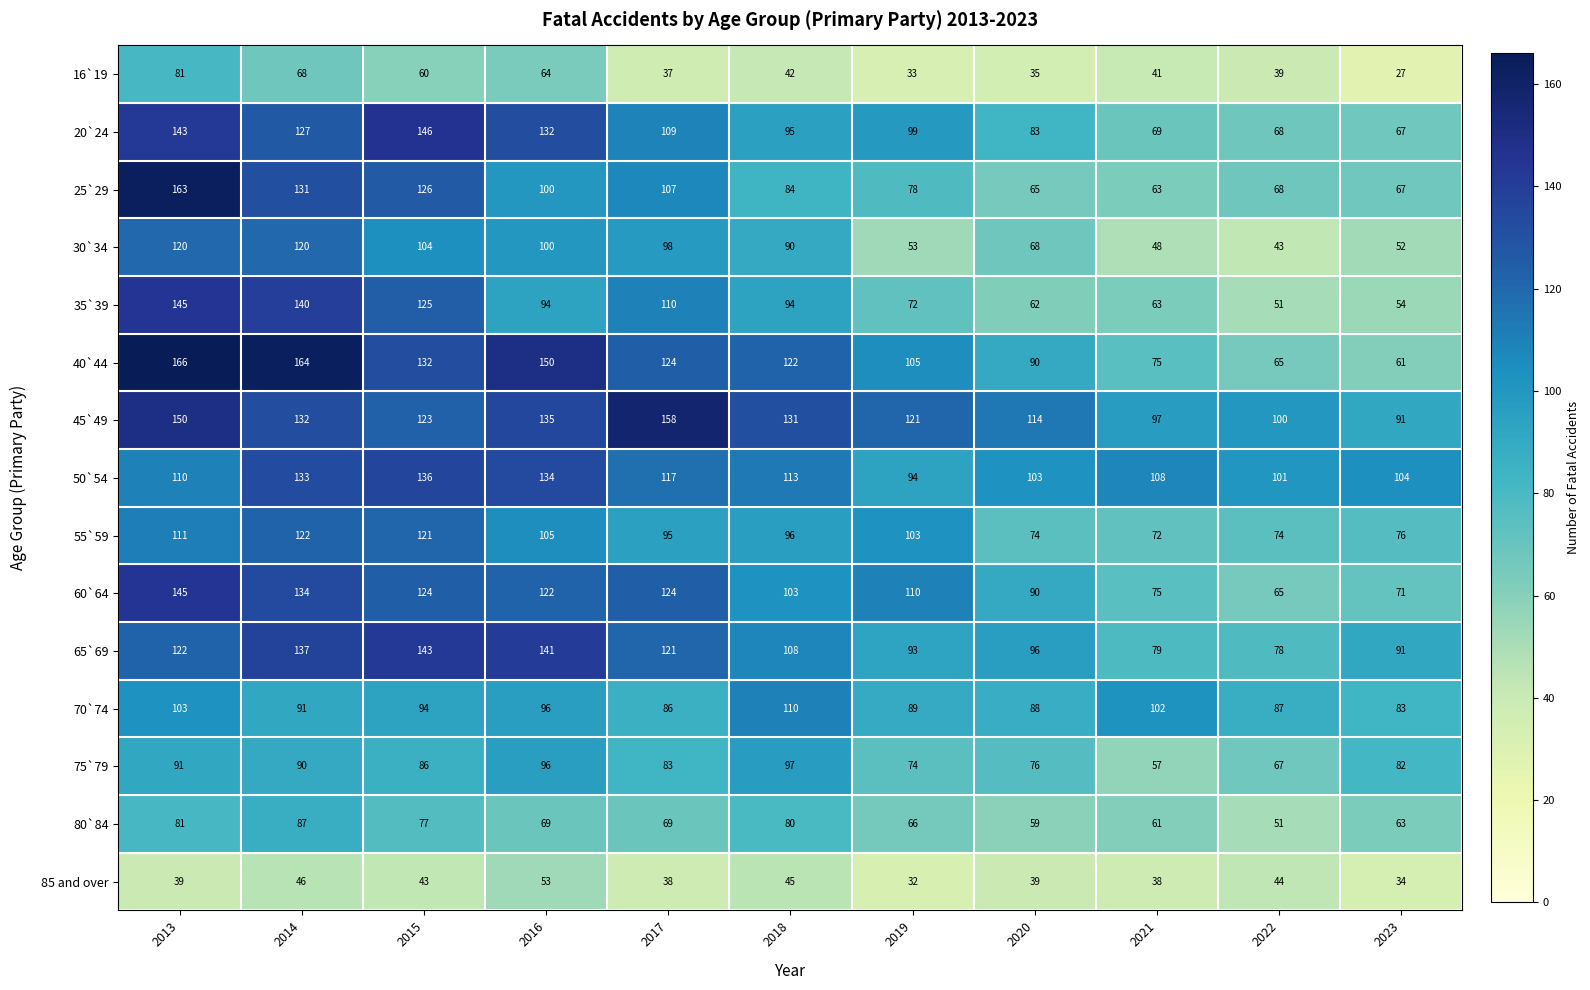

What is the difference between the 85 and over values at 2022 and 2021?

6